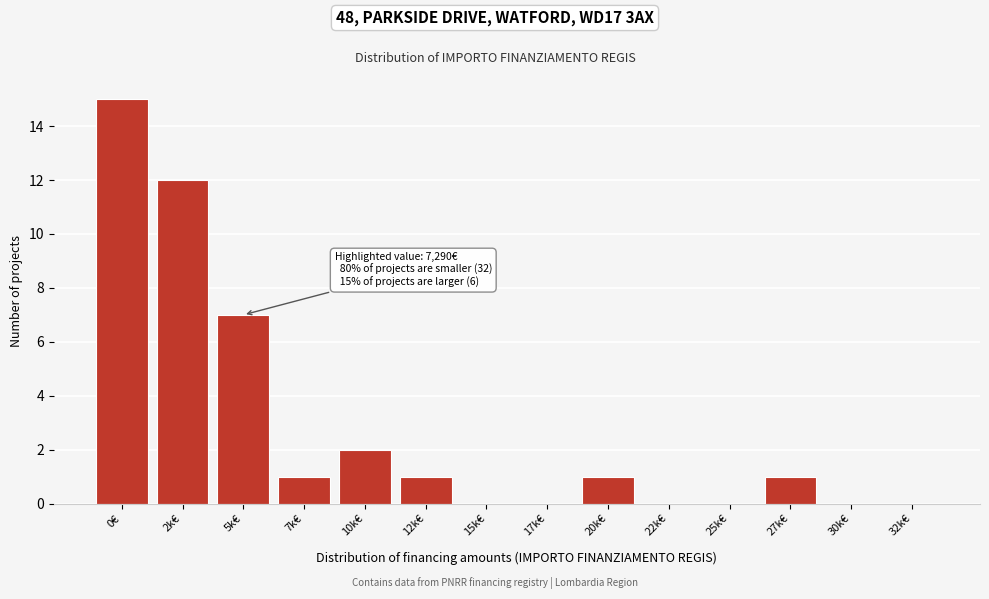

Reading right to left, list all the values displayed in this chart.

32k€=0	30k€=0	27k€=1	25k€=0	22k€=0	20k€=1	17k€=0	15k€=0	12k€=1	10k€=2	7k€=1	5k€=7	2k€=12	0€=15